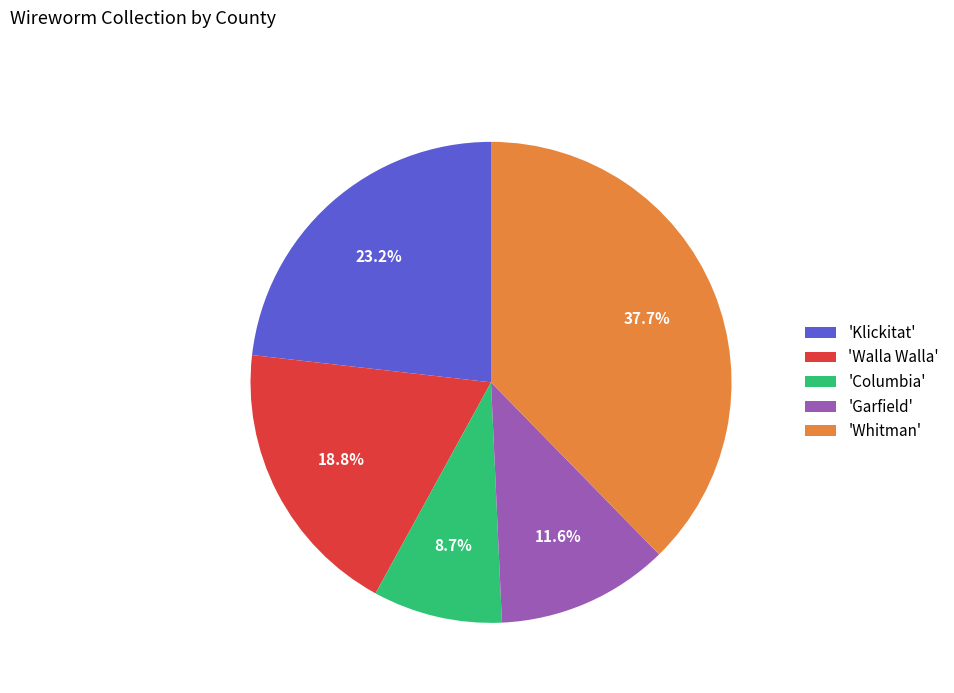

What is the ratio of the value at 'Walla Walla' to the value at 'Whitman'?

0.5